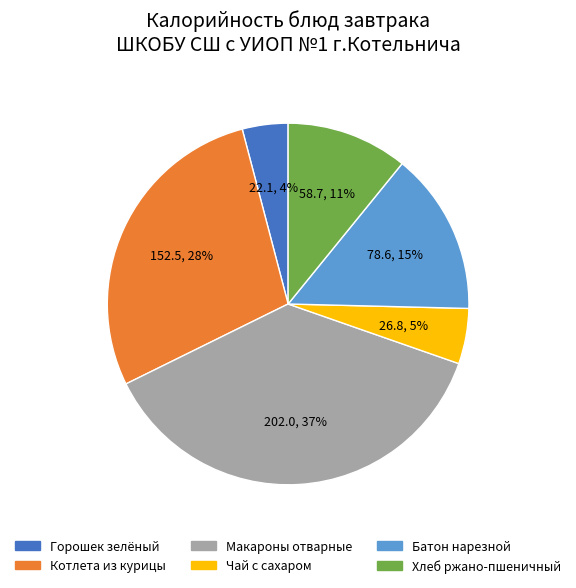

Is there any slice that represents more than half of the pie?

No